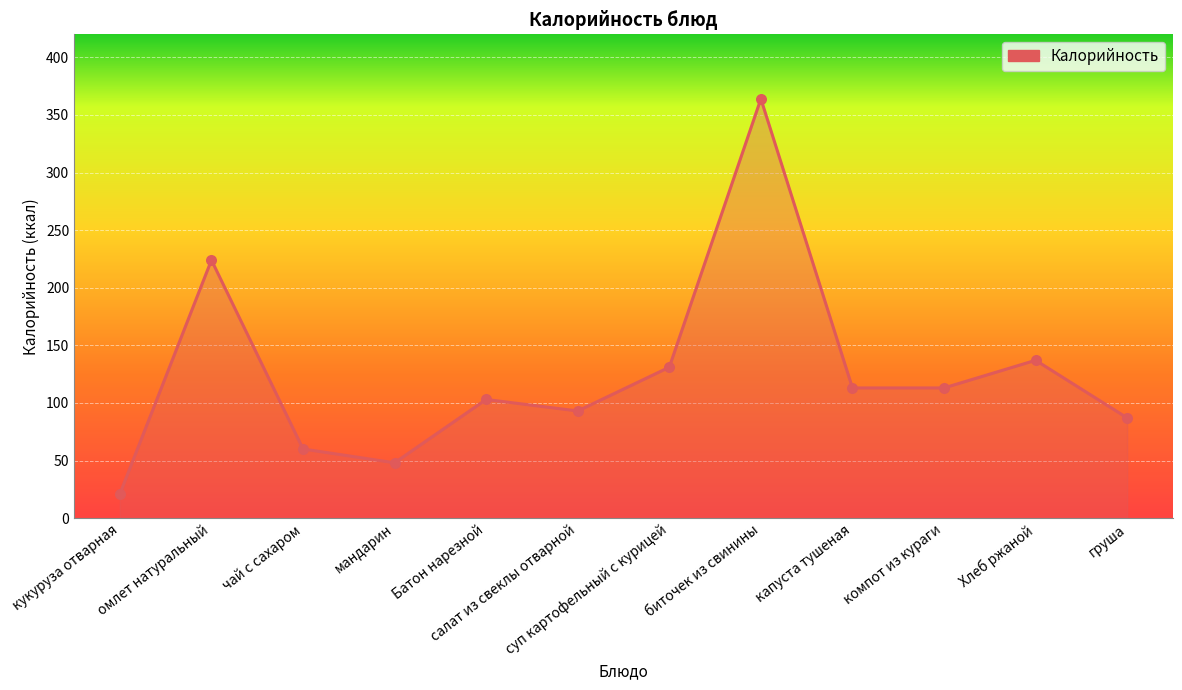

What is the ratio of the value at омлет натуральный to the value at капуста тушеная?

2.0